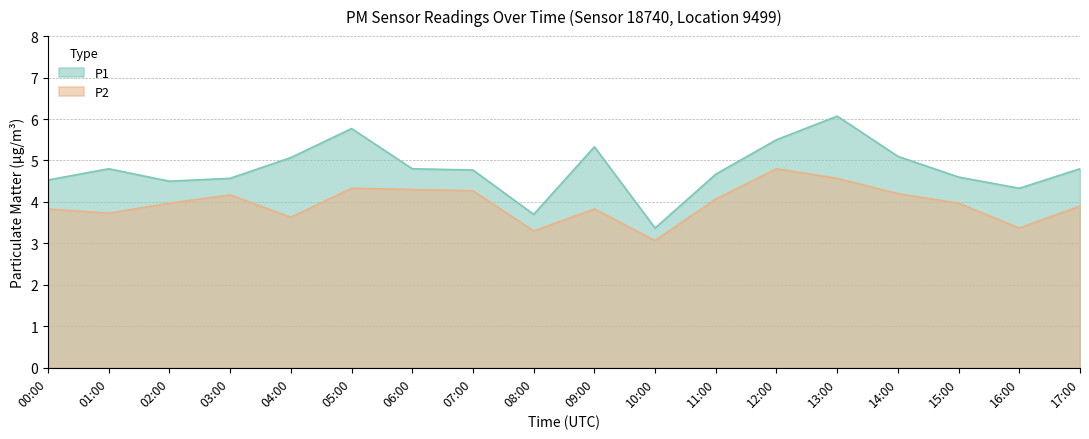

What is the sum of all P1 values?

86.3